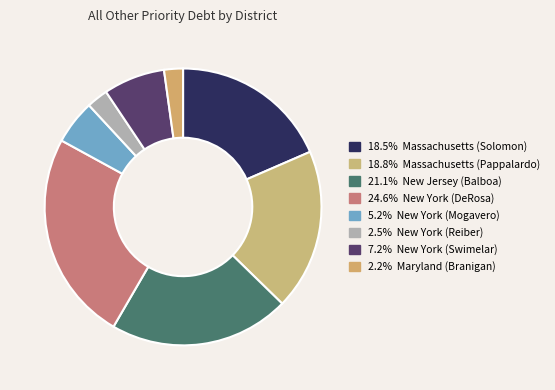

How many segments does this pie chart have?

8